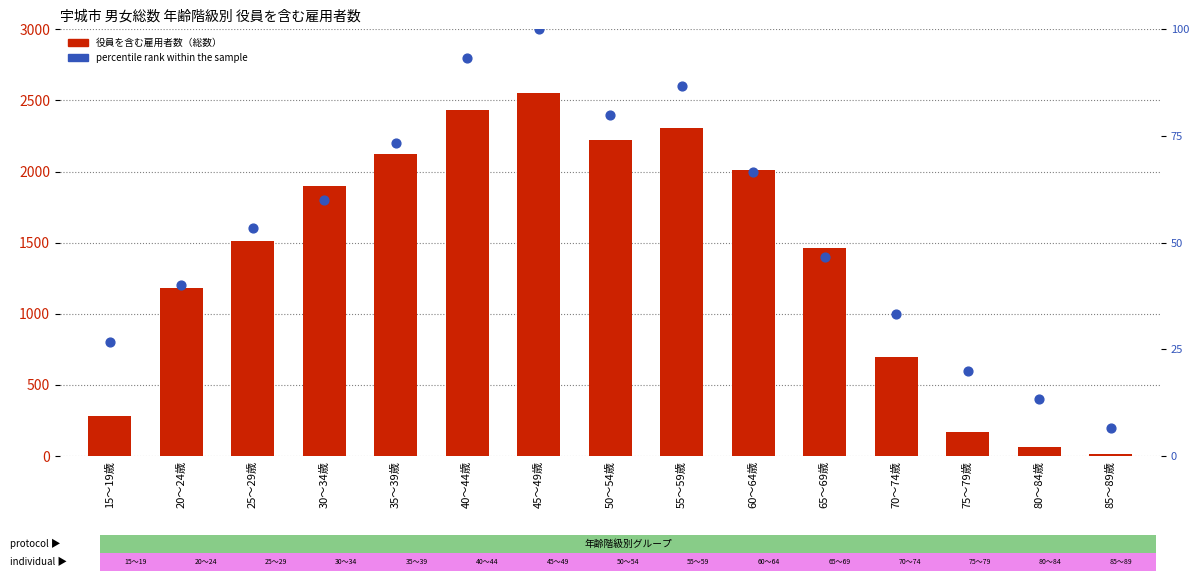

At which category is the sum across all series the highest?

45～49歳